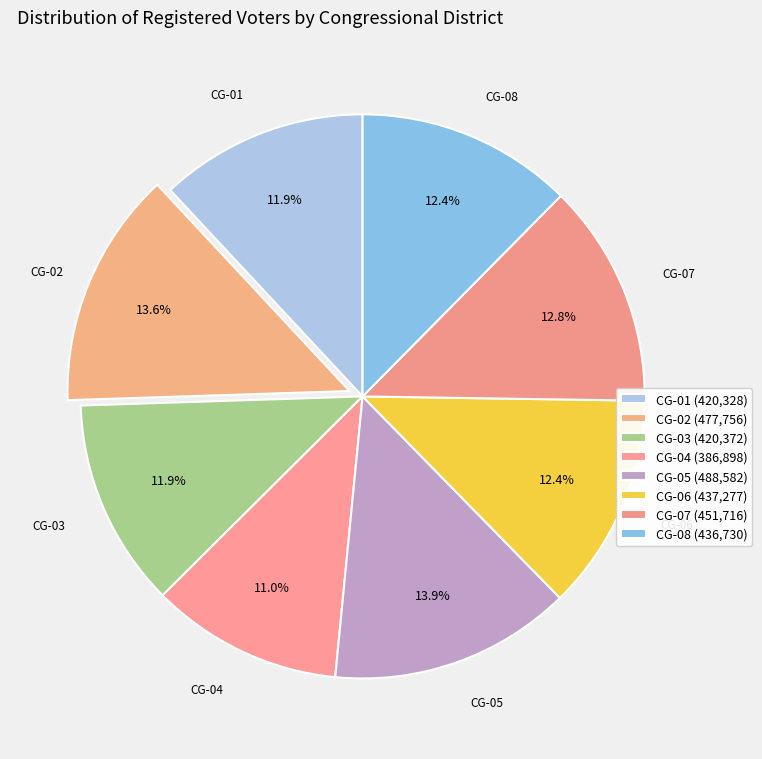

What is the largest slice in the pie chart?

CG-05